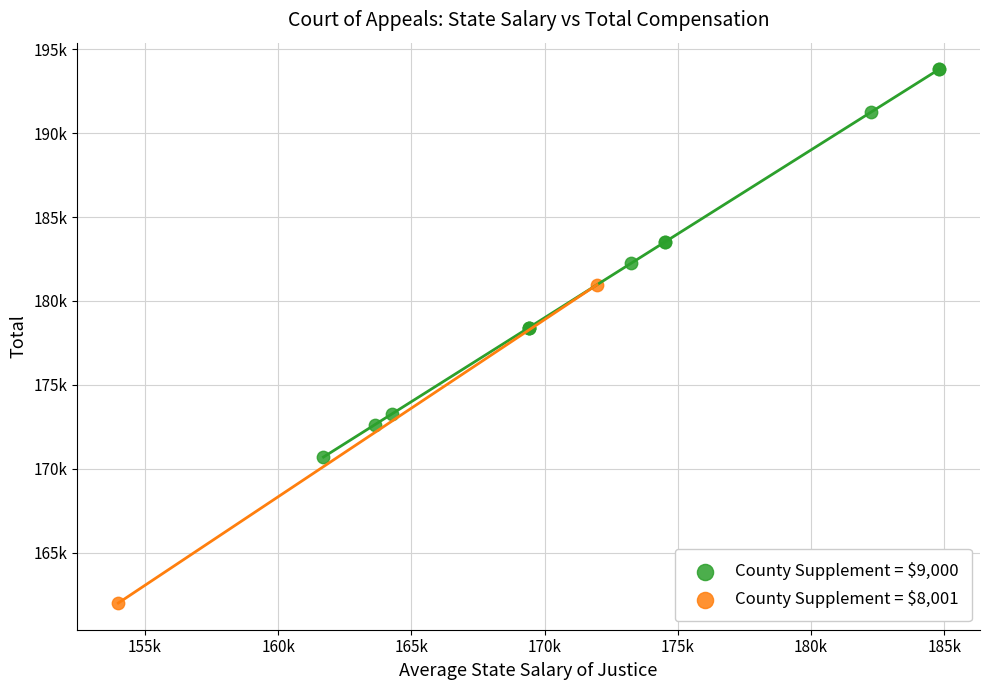

Which series reaches the maximum Y coordinate?

County Supplement = $9,000